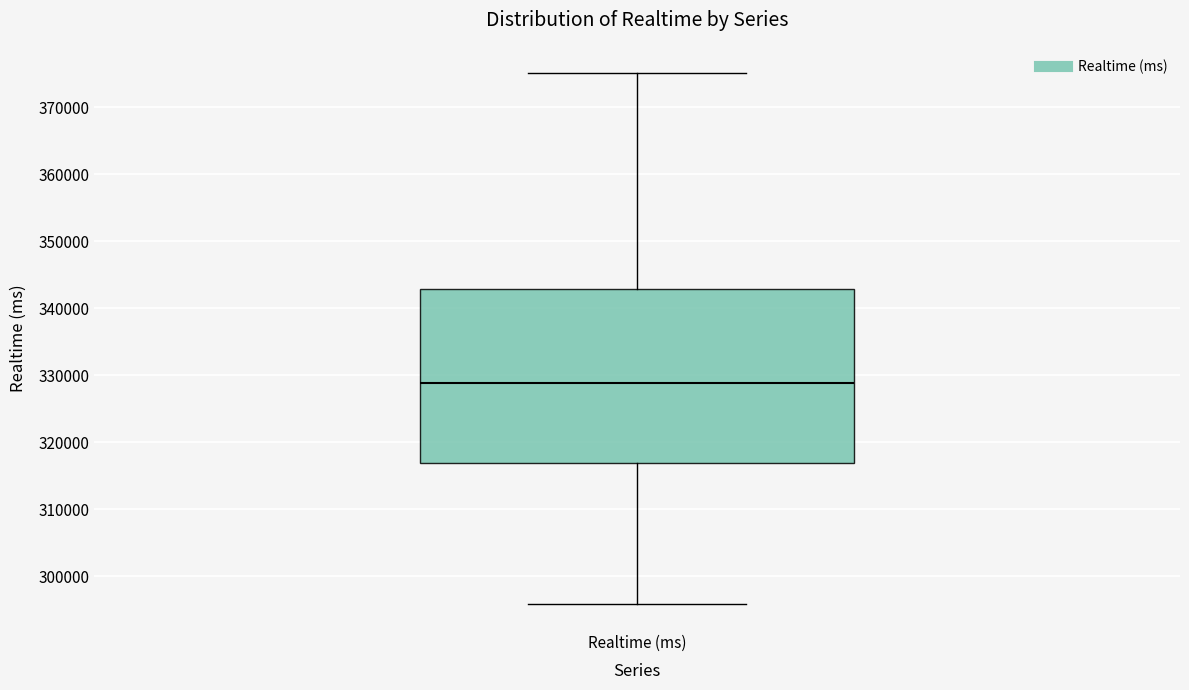

Read this box plot against the y-axis: the position of the median line, the range covered by the box, and the ends of both whiskers. The values are not printed on the chart, so give them approximately, as read against the axis.

median 329000, box 317000 to 343000, whiskers 296000 to 375000